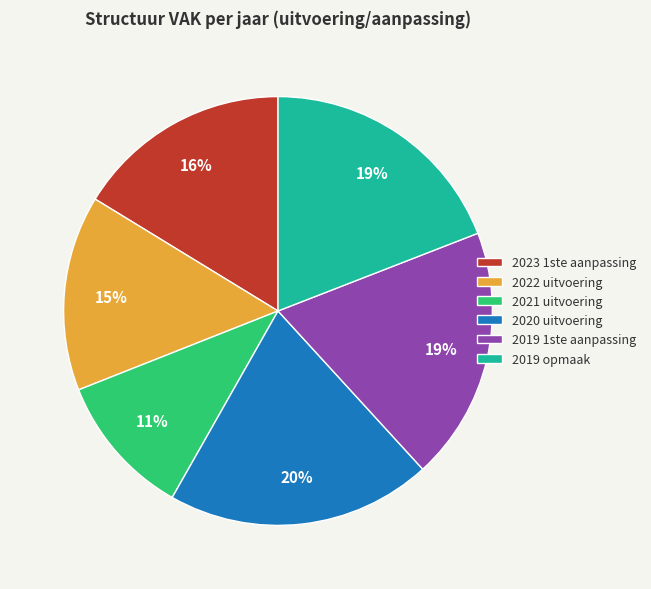

Which slice is the smallest?

2021 uitvoering